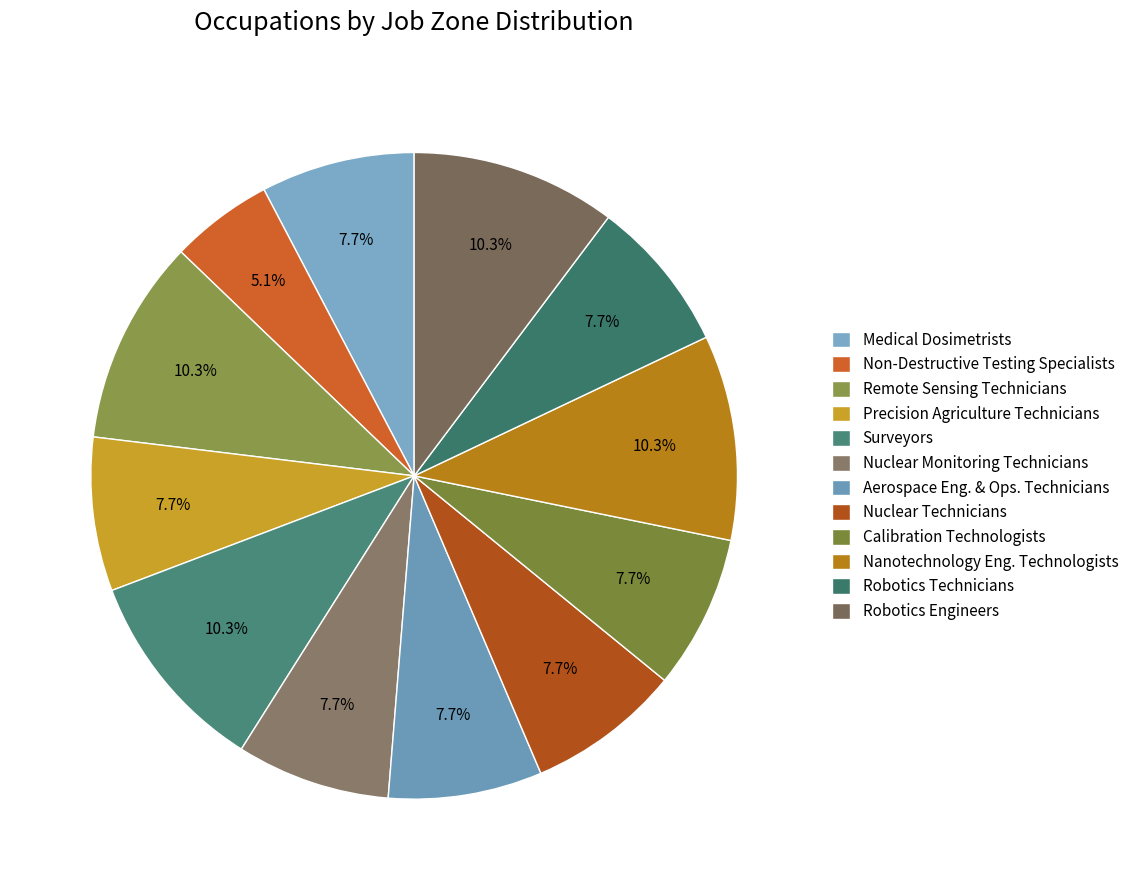

Count the number of slices in the pie.

12